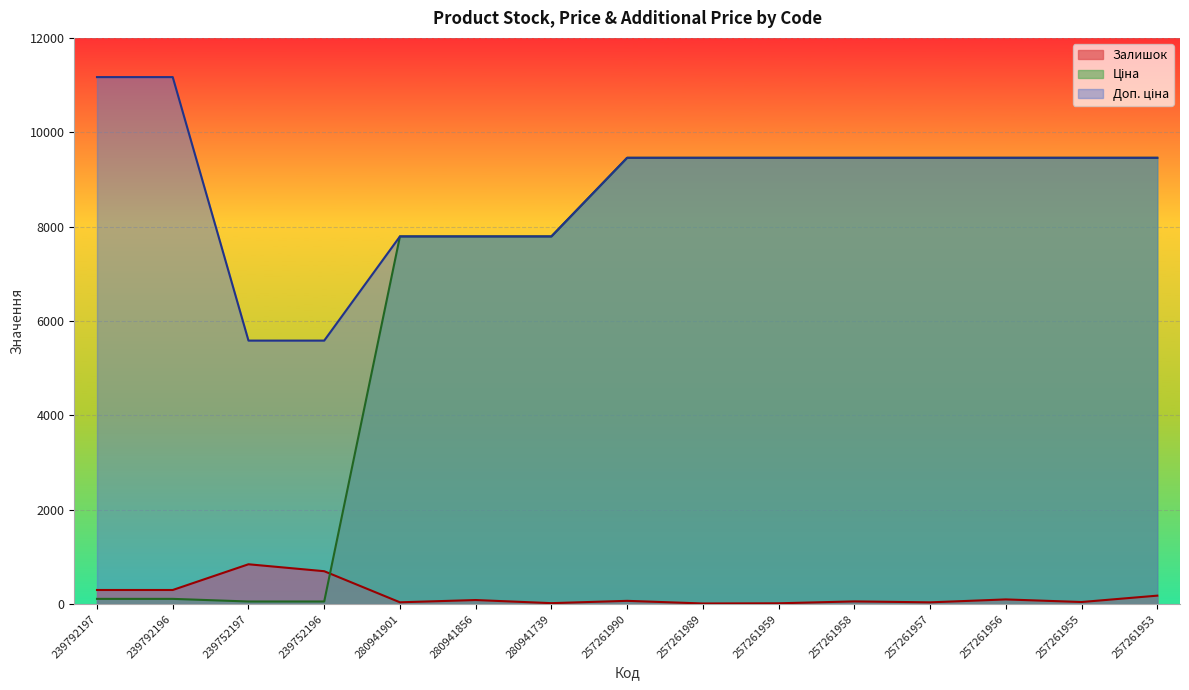

The value of Залишок at 257261955 is 45.0. True or false?

True